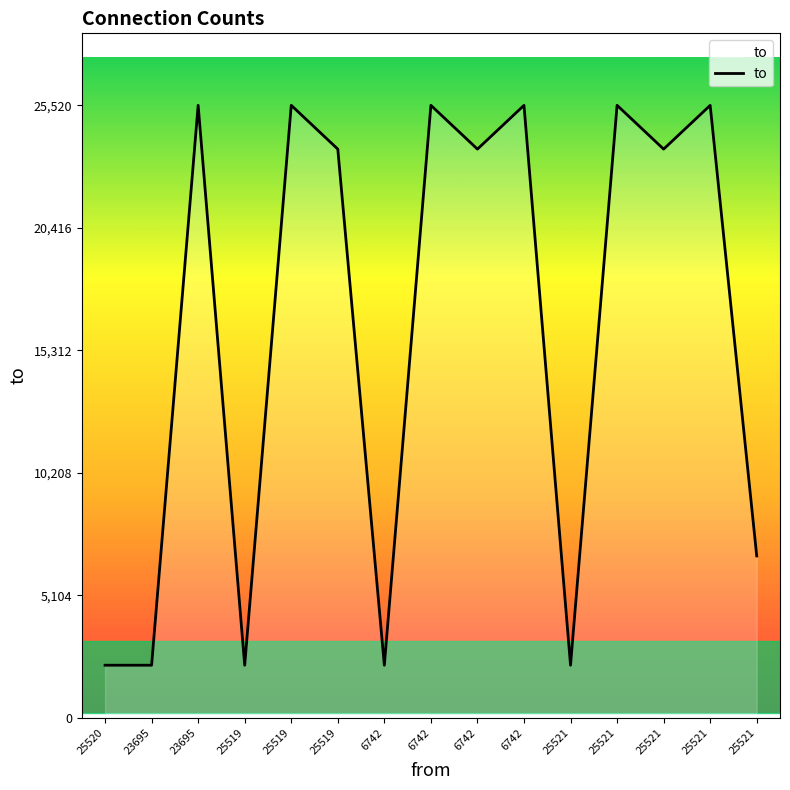

Is this an area chart (filled region under the line)?

Yes